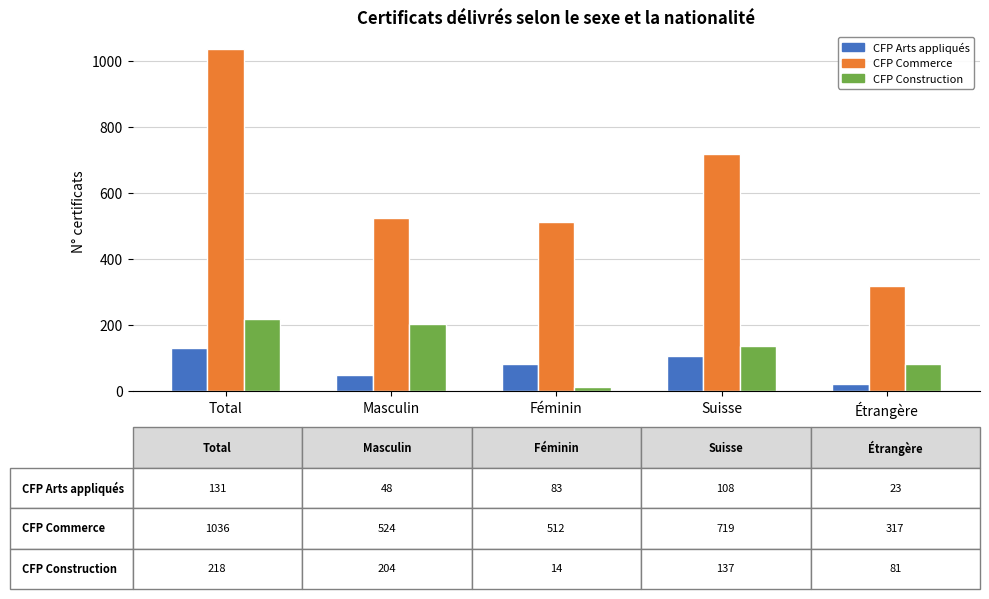

Reading left to right, list all the values displayed in this chart.

CFP Arts appliqués: Total=131	Masculin=48	Féminin=83	Suisse=108	Étrangère=23
CFP Commerce: Total=1036	Masculin=524	Féminin=512	Suisse=719	Étrangère=317
CFP Construction: Total=218	Masculin=204	Féminin=14	Suisse=137	Étrangère=81